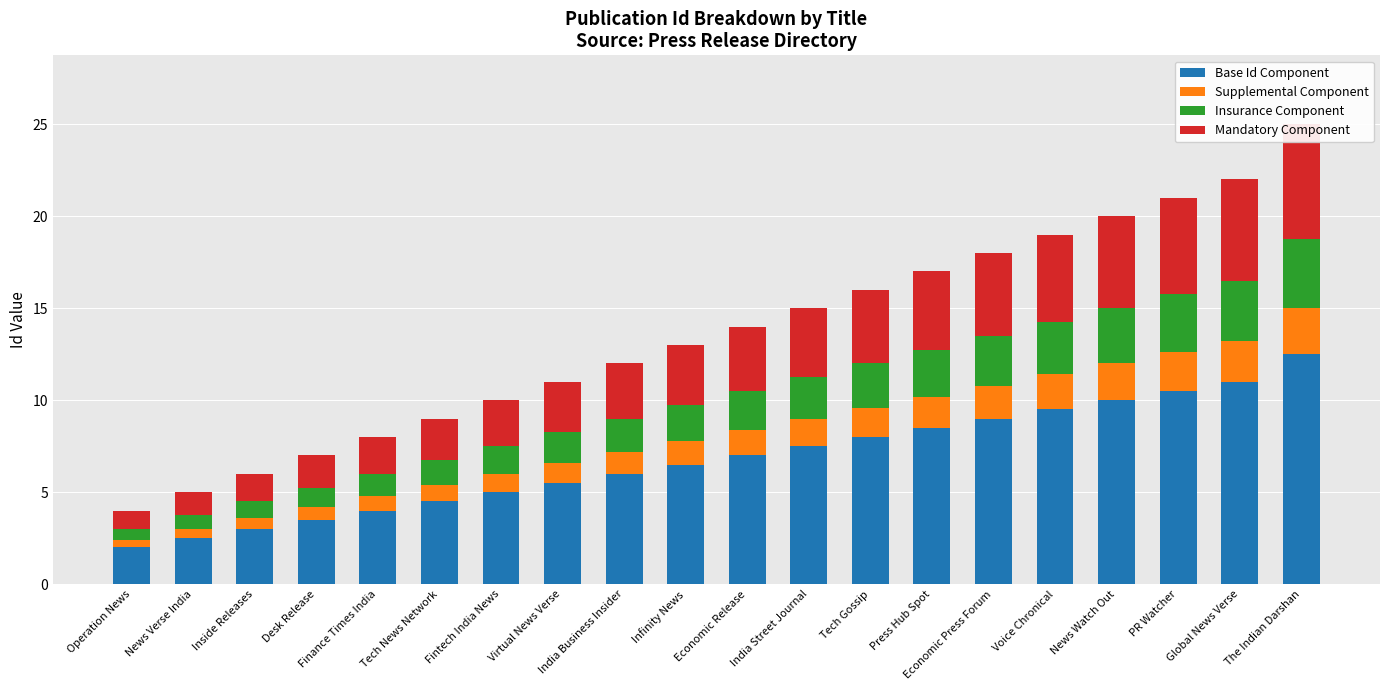

At which category is the sum across all series the highest?

The Indian Darshan